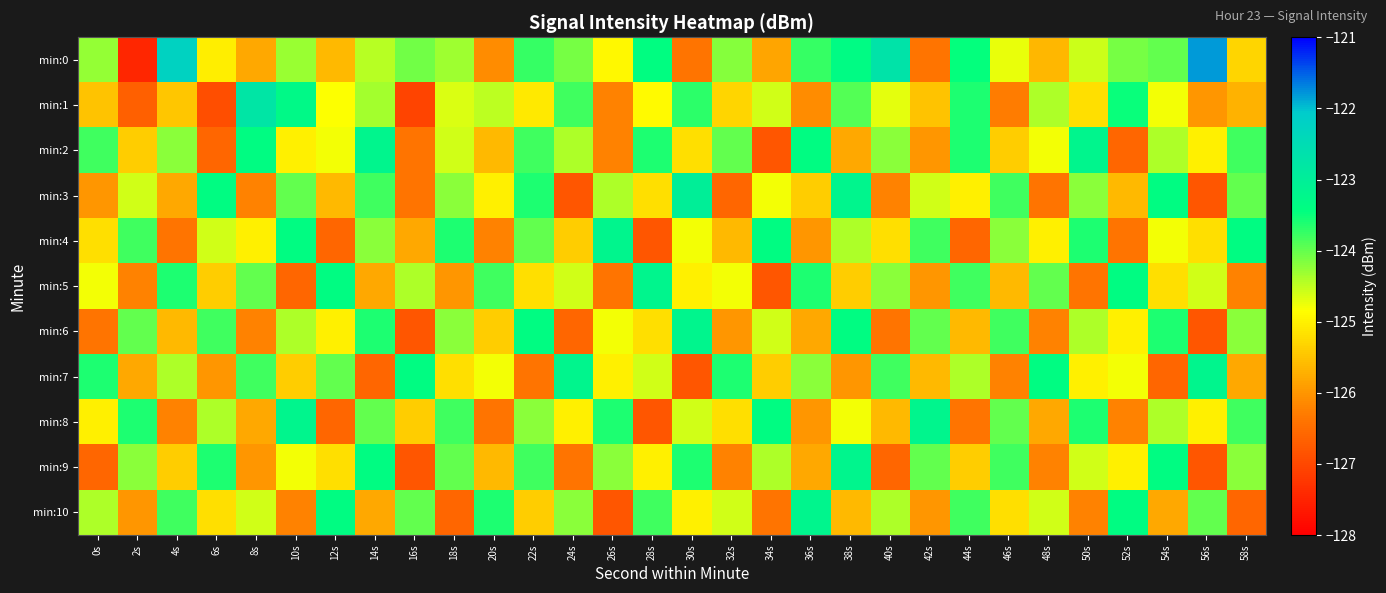

Reading right to left, what are all the values shown in this chart?

min:0: 58s=-125.3	56s=-121.8	54s=-124.0	52s=-124.1	50s=-124.6	48s=-125.6	46s=-124.7	44s=-123.5	42s=-126.4	40s=-122.7	38s=-123.4	36s=-123.8	34s=-125.8	32s=-124.2	30s=-126.4	28s=-123.4	26s=-124.9	24s=-124.1	22s=-123.8	20s=-126.1	18s=-124.3	16s=-124.1	14s=-124.5	12s=-125.6	10s=-124.3	8s=-125.8	6s=-125.0	4s=-122.3	2s=-127.5	0s=-124.3
min:1: 58s=-125.7	56s=-126.0	54s=-124.8	52s=-123.5	50s=-125.2	48s=-124.4	46s=-126.3	44s=-123.6	42s=-125.5	40s=-124.7	38s=-123.9	36s=-126.1	34s=-124.6	32s=-125.3	30s=-123.7	28s=-124.9	26s=-126.2	24s=-123.8	22s=-125.1	20s=-124.5	18s=-124.6	16s=-127.0	14s=-124.4	12s=-124.8	10s=-123.3	8s=-122.8	6s=-126.9	4s=-125.5	2s=-126.7	0s=-125.5
min:2: 58s=-123.8	56s=-125.0	54s=-124.4	52s=-126.6	50s=-123.2	48s=-124.8	46s=-125.4	44s=-123.6	42s=-126.0	40s=-124.2	38s=-125.8	36s=-123.4	34s=-126.8	32s=-124.0	30s=-125.2	28s=-123.6	26s=-126.2	24s=-124.4	22s=-123.8	20s=-125.6	18s=-124.6	16s=-126.4	14s=-123.2	12s=-124.8	10s=-125.0	8s=-123.4	6s=-126.6	4s=-124.2	2s=-125.4	0s=-123.8
min:3: 58s=-124.0	56s=-126.8	54s=-123.4	52s=-125.6	50s=-124.2	48s=-126.4	46s=-123.8	44s=-125.0	42s=-124.6	40s=-126.2	38s=-123.2	36s=-125.4	34s=-124.8	32s=-126.6	30s=-123.0	28s=-125.2	26s=-124.4	24s=-126.8	22s=-123.6	20s=-125.0	18s=-124.2	16s=-126.4	14s=-123.8	12s=-125.6	10s=-124.0	8s=-126.2	6s=-123.4	4s=-125.8	2s=-124.6	0s=-126.0
min:4: 58s=-123.4	56s=-125.2	54s=-124.8	52s=-126.4	50s=-123.6	48s=-125.0	46s=-124.2	44s=-126.6	42s=-123.8	40s=-125.2	38s=-124.4	36s=-126.0	34s=-123.4	32s=-125.6	30s=-124.8	28s=-126.8	26s=-123.2	24s=-125.4	22s=-124.0	20s=-126.2	18s=-123.6	16s=-125.8	14s=-124.2	12s=-126.6	10s=-123.4	8s=-125.0	6s=-124.6	4s=-126.4	2s=-123.8	0s=-125.2
min:5: 58s=-126.2	56s=-124.6	54s=-125.2	52s=-123.4	50s=-126.4	48s=-124.0	46s=-125.6	44s=-123.8	42s=-126.0	40s=-124.2	38s=-125.4	36s=-123.6	34s=-126.8	32s=-124.8	30s=-125.0	28s=-123.2	26s=-126.4	24s=-124.6	22s=-125.2	20s=-123.8	18s=-126.0	16s=-124.4	14s=-125.8	12s=-123.4	10s=-126.6	8s=-124.0	6s=-125.4	4s=-123.6	2s=-126.2	0s=-124.8
min:6: 58s=-124.2	56s=-126.8	54s=-123.6	52s=-125.0	50s=-124.4	48s=-126.2	46s=-123.8	44s=-125.6	42s=-124.0	40s=-126.4	38s=-123.4	36s=-125.8	34s=-124.6	32s=-126.0	30s=-123.2	28s=-125.2	26s=-124.8	24s=-126.6	22s=-123.4	20s=-125.4	18s=-124.2	16s=-126.8	14s=-123.6	12s=-125.0	10s=-124.4	8s=-126.2	6s=-123.8	4s=-125.6	2s=-124.0	0s=-126.4
min:7: 58s=-125.8	56s=-123.2	54s=-126.6	52s=-124.8	50s=-125.0	48s=-123.4	46s=-126.2	44s=-124.4	42s=-125.6	40s=-123.8	38s=-126.0	36s=-124.2	34s=-125.4	32s=-123.6	30s=-126.8	28s=-124.6	26s=-125.0	24s=-123.2	22s=-126.4	20s=-124.8	18s=-125.2	16s=-123.4	14s=-126.6	12s=-124.0	10s=-125.4	8s=-123.8	6s=-126.0	4s=-124.4	2s=-125.8	0s=-123.6
min:8: 58s=-123.8	56s=-125.0	54s=-124.4	52s=-126.2	50s=-123.6	48s=-125.8	46s=-124.0	44s=-126.4	42s=-123.2	40s=-125.6	38s=-124.8	36s=-126.0	34s=-123.4	32s=-125.2	30s=-124.6	28s=-126.8	26s=-123.6	24s=-125.0	22s=-124.2	20s=-126.4	18s=-123.8	16s=-125.4	14s=-124.0	12s=-126.6	10s=-123.2	8s=-125.8	6s=-124.4	4s=-126.2	2s=-123.6	0s=-125.0
min:9: 58s=-124.2	56s=-126.8	54s=-123.4	52s=-125.0	50s=-124.6	48s=-126.2	46s=-123.8	44s=-125.4	42s=-124.0	40s=-126.6	38s=-123.2	36s=-125.8	34s=-124.4	32s=-126.2	30s=-123.6	28s=-125.0	26s=-124.2	24s=-126.4	22s=-123.8	20s=-125.6	18s=-124.0	16s=-126.8	14s=-123.4	12s=-125.2	10s=-124.8	8s=-126.0	6s=-123.6	4s=-125.4	2s=-124.2	0s=-126.6
min:10: 58s=-126.6	56s=-124.0	54s=-125.8	52s=-123.4	50s=-126.2	48s=-124.6	46s=-125.2	44s=-123.8	42s=-126.0	40s=-124.4	38s=-125.6	36s=-123.2	34s=-126.4	32s=-124.6	30s=-125.0	28s=-123.8	26s=-126.8	24s=-124.2	22s=-125.4	20s=-123.6	18s=-126.6	16s=-124.0	14s=-125.8	12s=-123.4	10s=-126.2	8s=-124.6	6s=-125.2	4s=-123.8	2s=-126.0	0s=-124.4